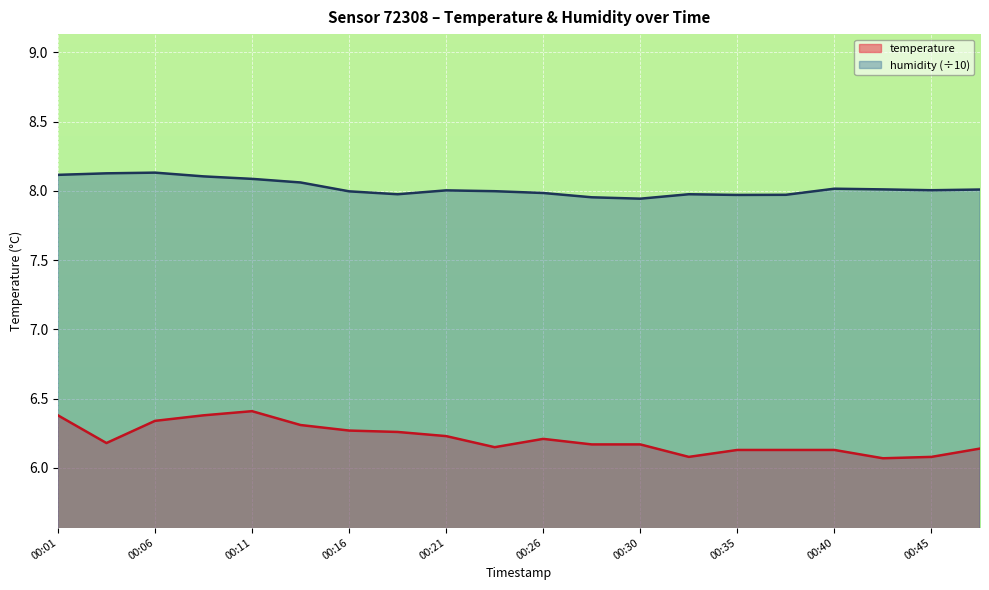

What is the value of the temperature point at the 20th from the left?

6.1